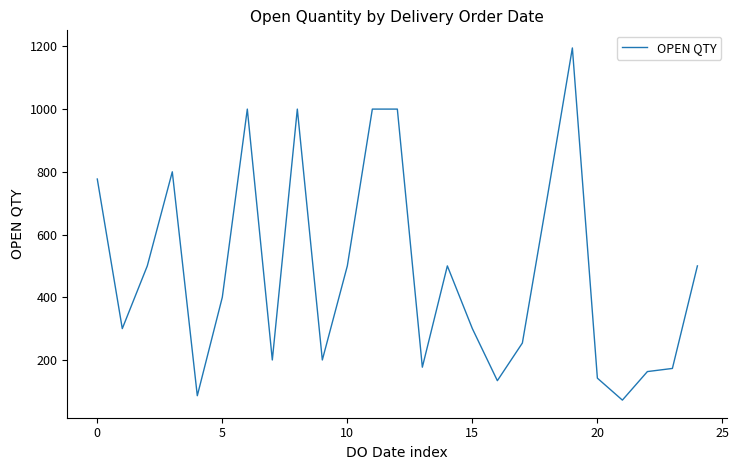

What is the maximum value shown in the chart?

1195